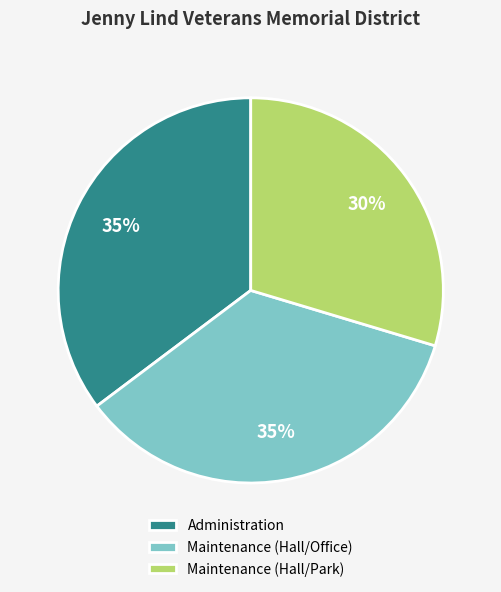

To the nearest percent, what is the difference between the Maintenance (Hall/Office) and Maintenance (Hall/Park) slice percentages?

5%